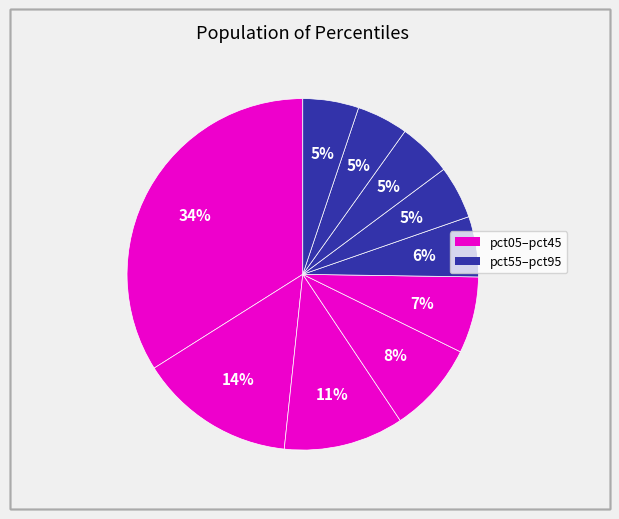

Rank the categories by value from lowest to highest.

pct85, pct65, pct75, pct95, pct55, pct45, pct35, pct25, pct15, pct05